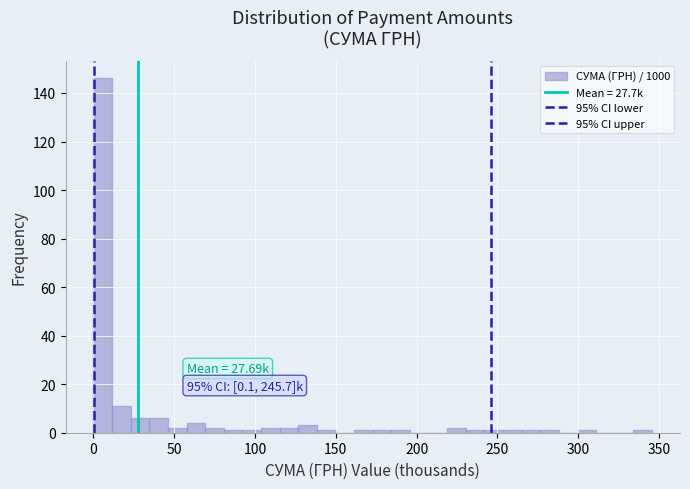

Read against the x-axis, roughly where is the centre of the tallest bar?

5